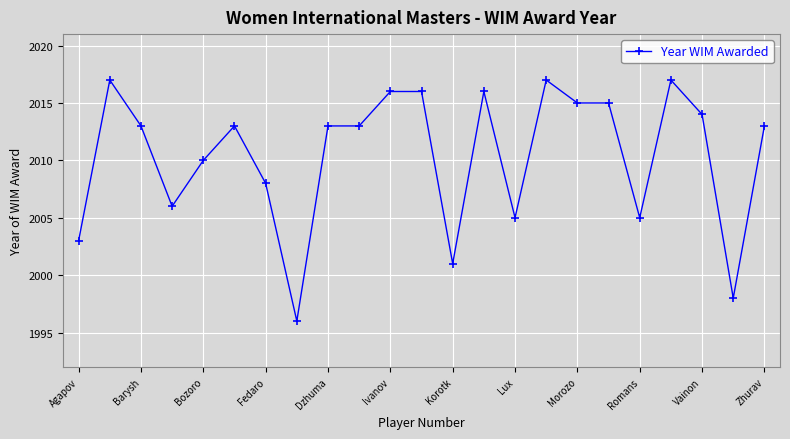

True or false: there are more than 0 points higher than both neighbors.

True